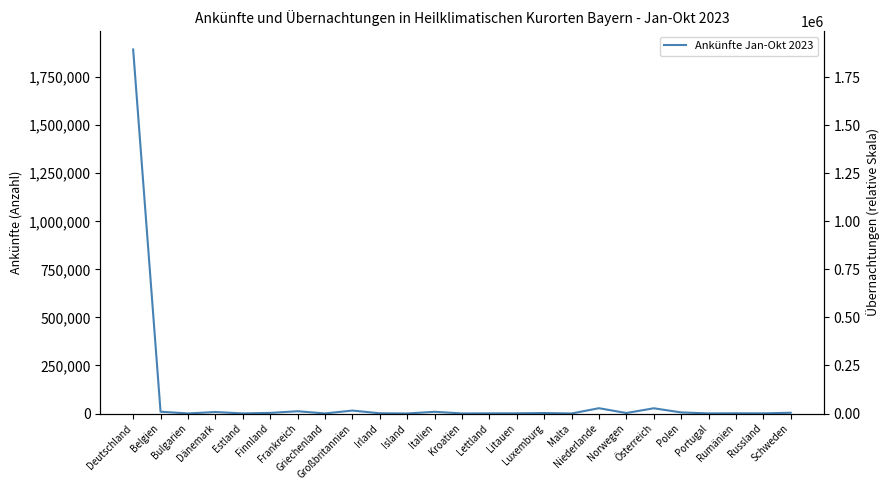

What is the difference between the values at Litauen and Polen?

4715